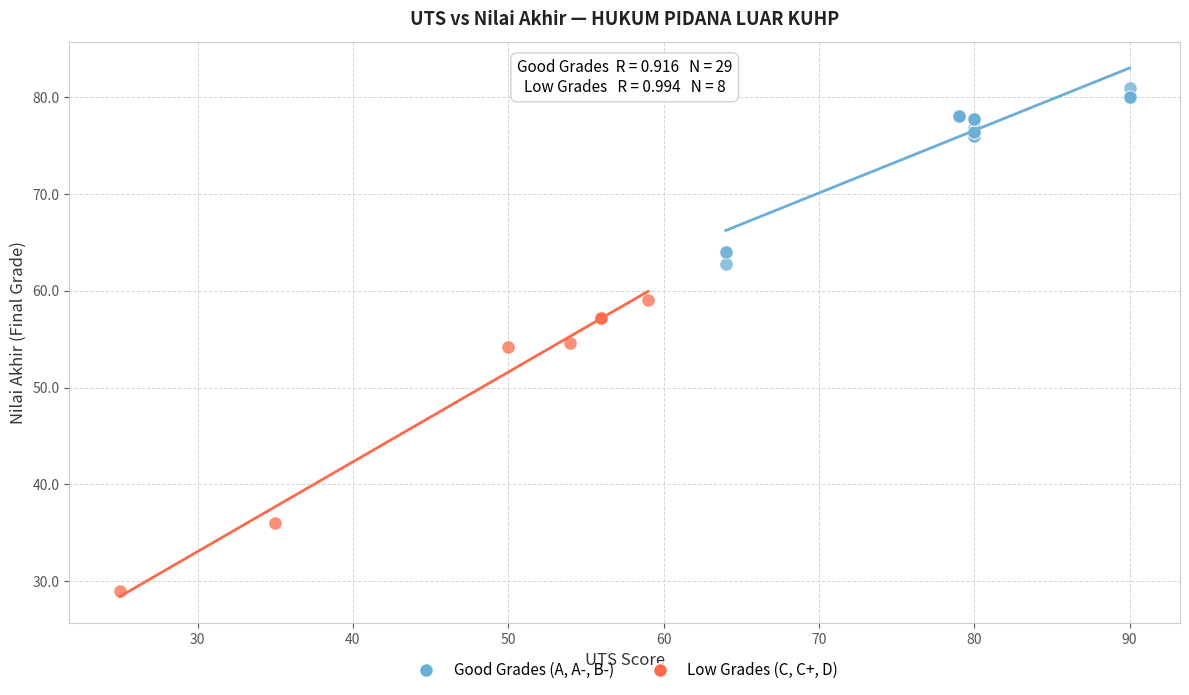

Which series reaches the minimum Y coordinate?

Low Grades (C, C+, D)